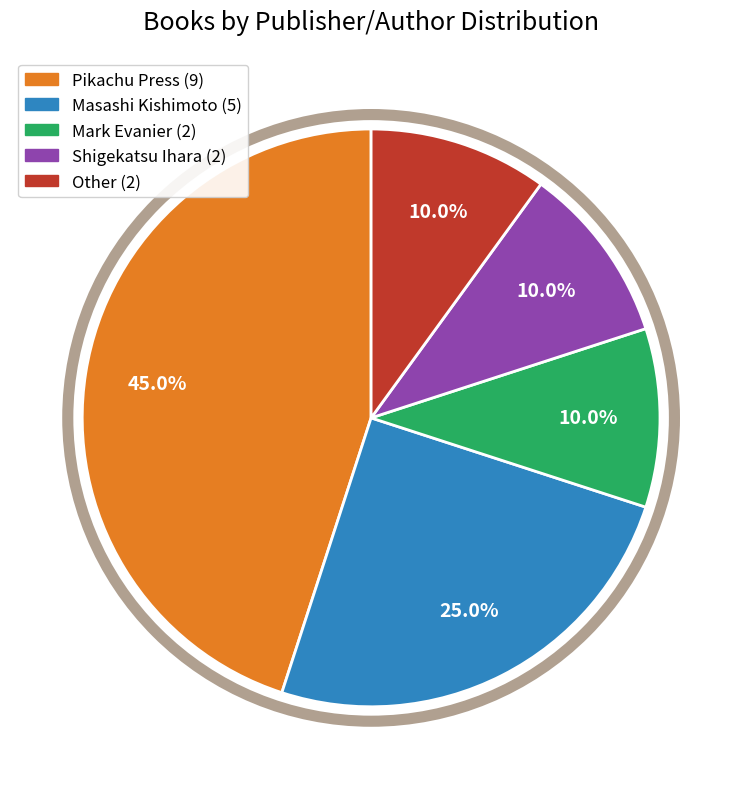

How many slices are in this pie chart?

5